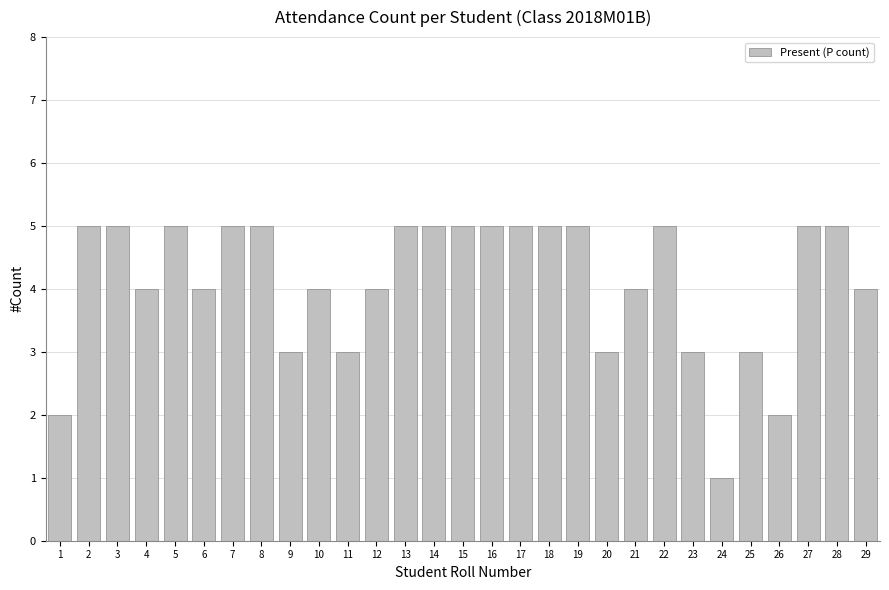

What is the maximum value shown in the chart?

5